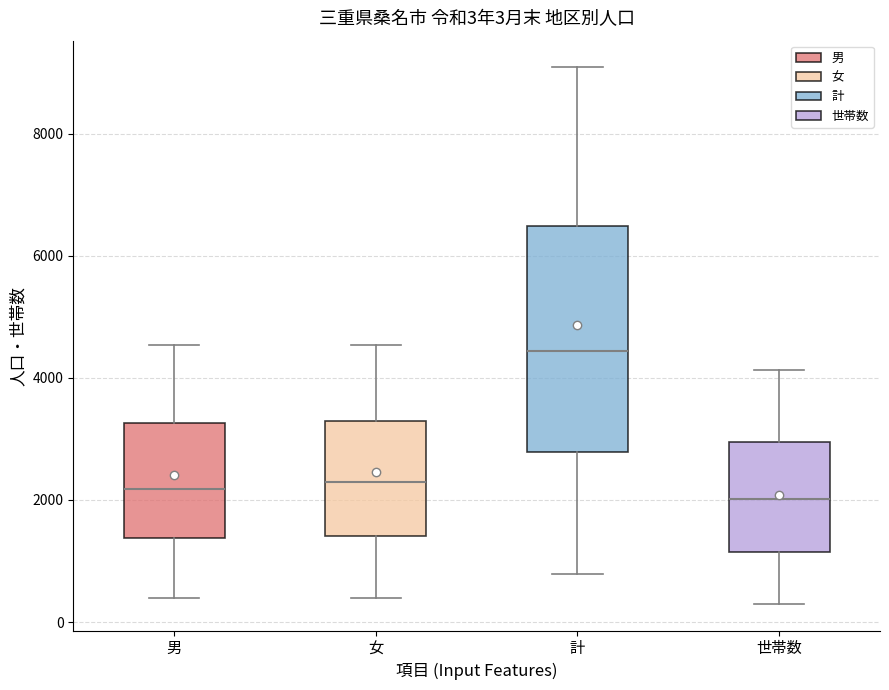

Which box is the tallest, from its lower edge to its upper edge?

計